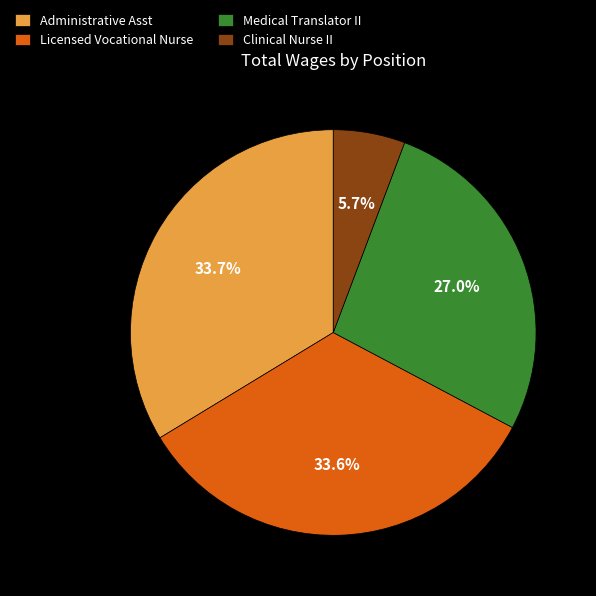

What is the ratio of the value at Administrative Asst to the value at Clinical Nurse II?

5.9